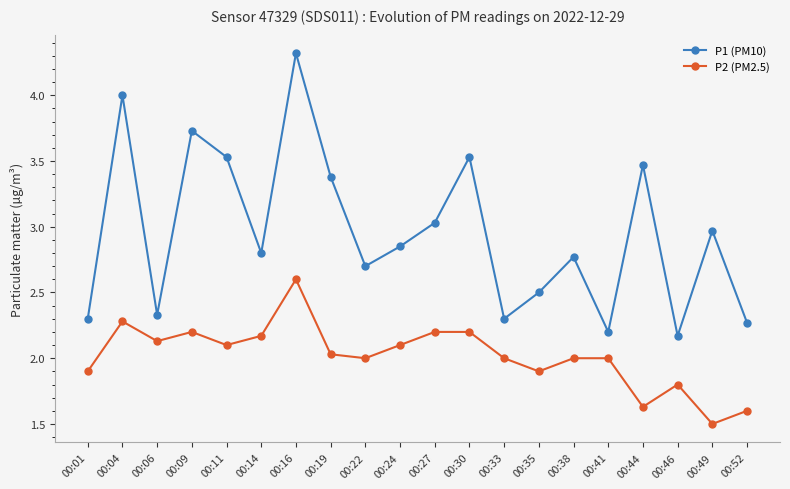

Count the number of data series in this chart.

2